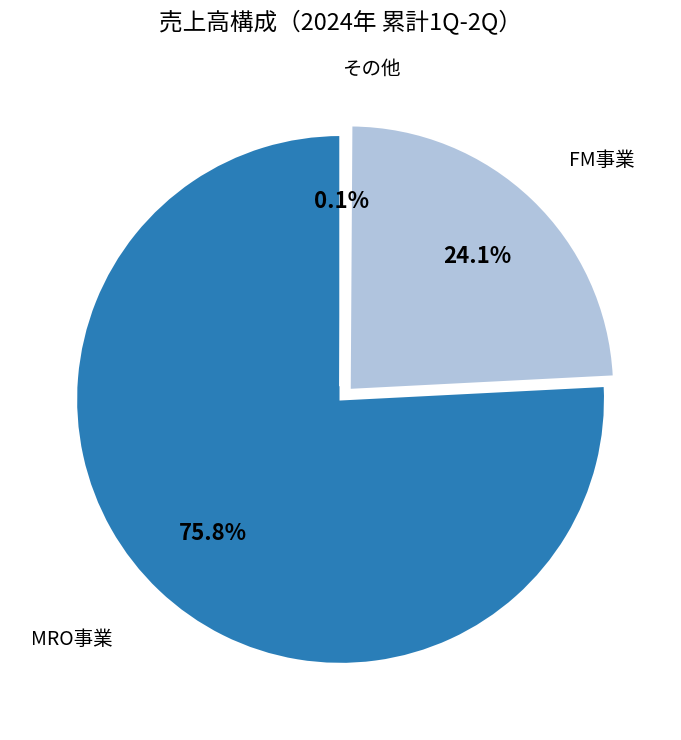

What is the majority slice?

MRO事業